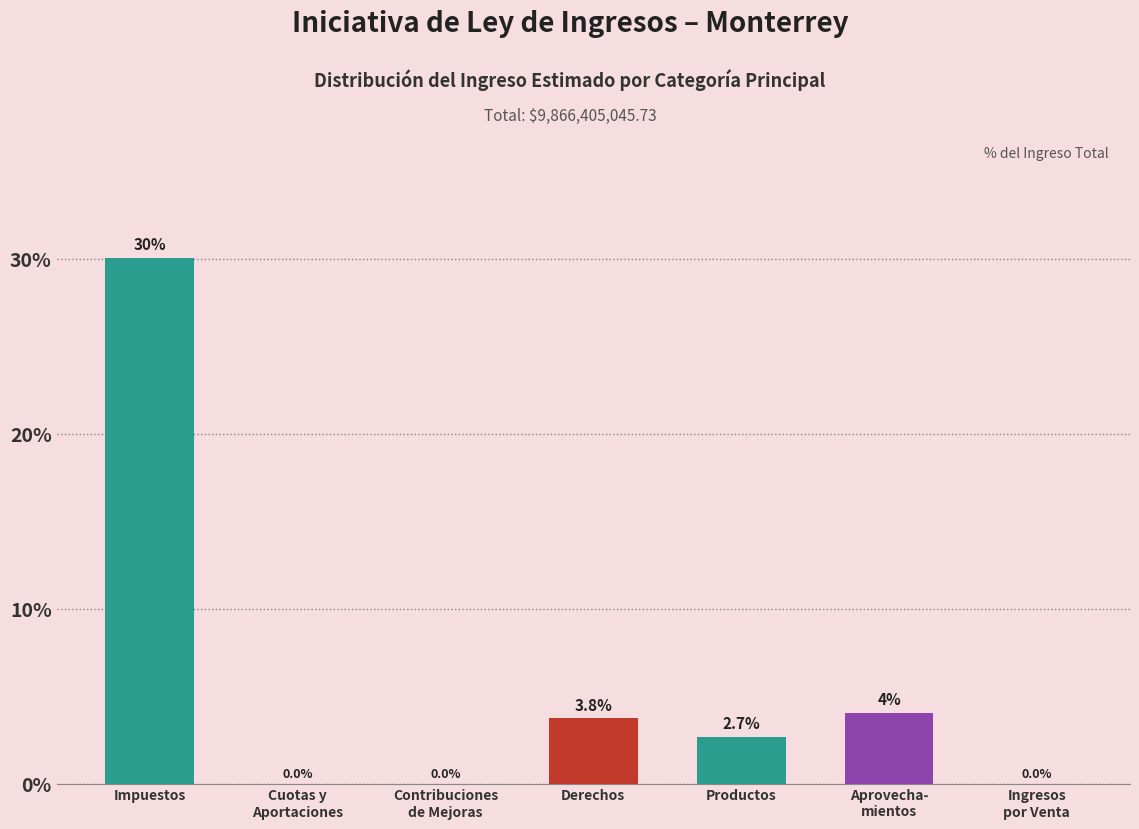

Approximately how many times larger is the value at Productos compared to Derechos?

0.7